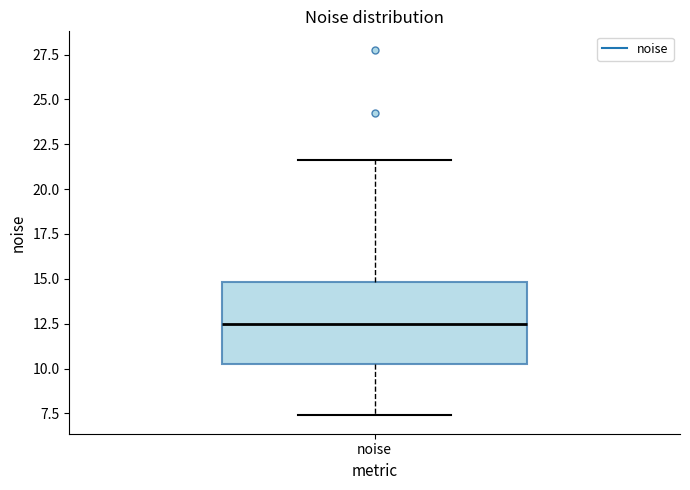

Read this box plot against the y-axis: the position of the median line, the range covered by the box, and the ends of both whiskers. The values are not printed on the chart, so give them approximately, as read against the axis.

median 12.5, box 10.5 to 15.0, whiskers 7.5 to 21.5